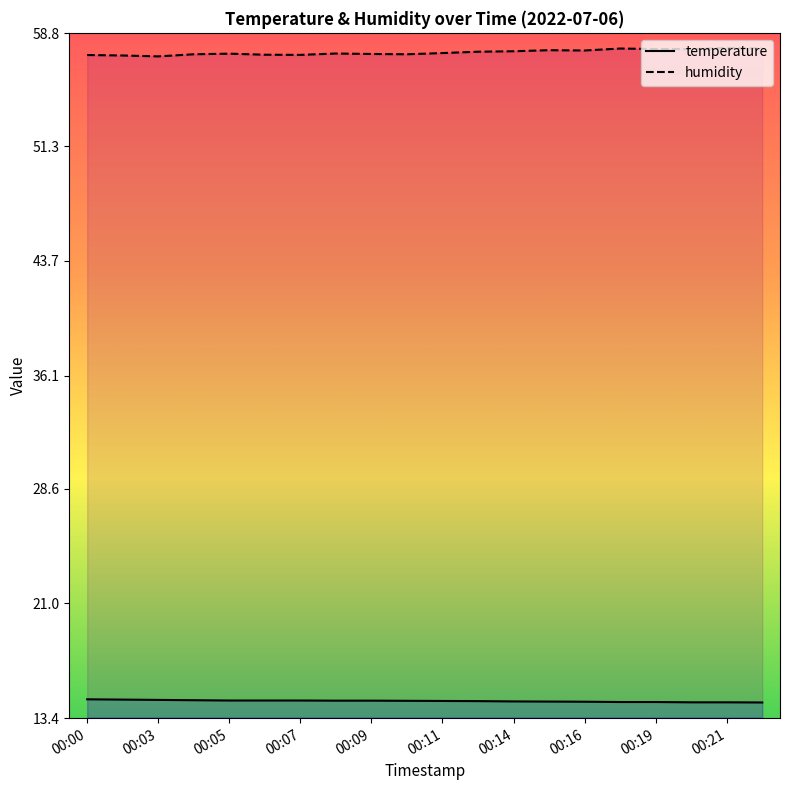

What is the highest value of the temperature series?

14.7